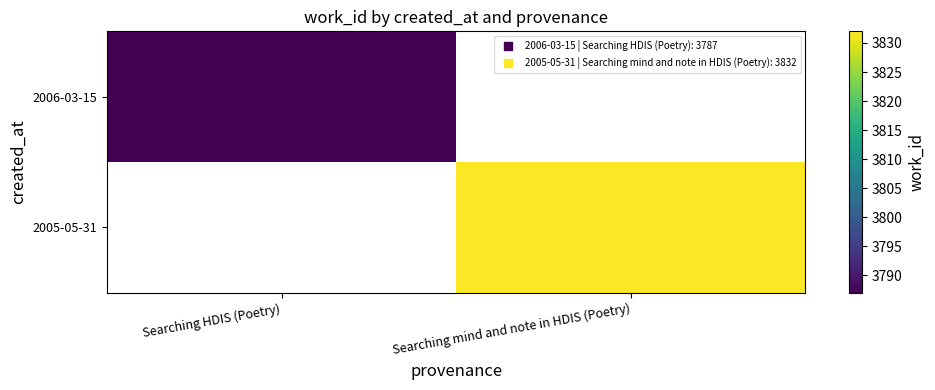

The value of 2005-05-31 at Searching mind and note in HDIS (Poetry) is 1606.9. True or false?

False